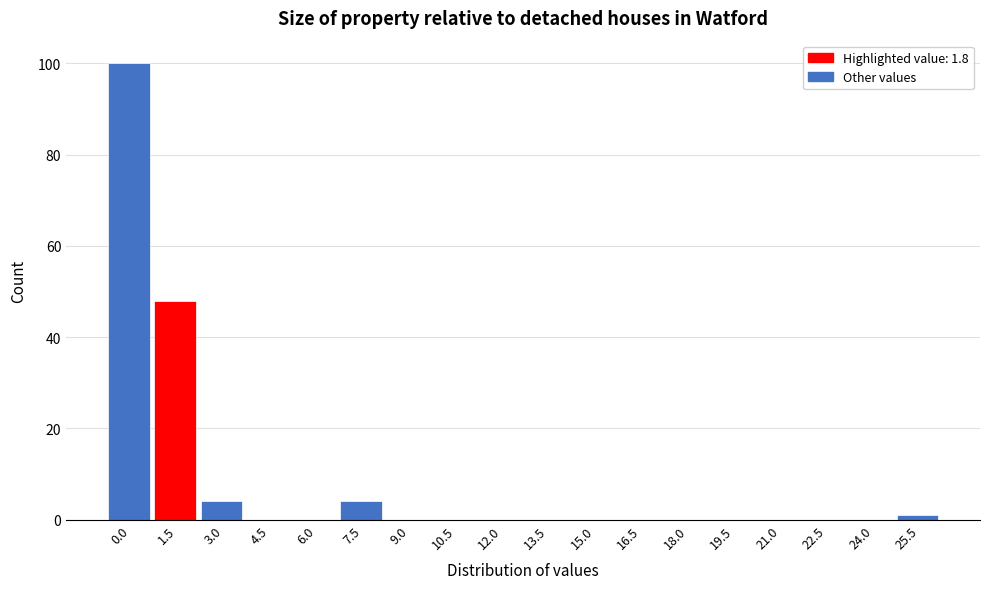

Reading left to right, list all the values displayed in this chart.

0.0=100	1.5=48	3.0=4	4.5=0	6.0=0	7.5=4	9.0=0	10.5=0	12.0=0	13.5=0	15.0=0	16.5=0	18.0=0	19.5=0	21.0=0	22.5=0	24.0=0	25.5=1